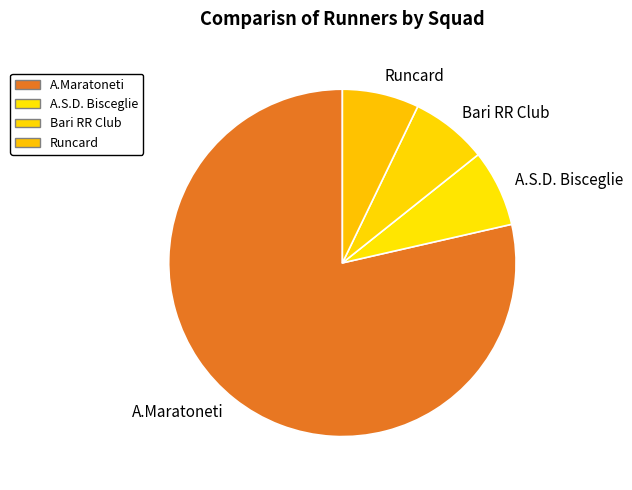

Count the number of slices in the pie.

4